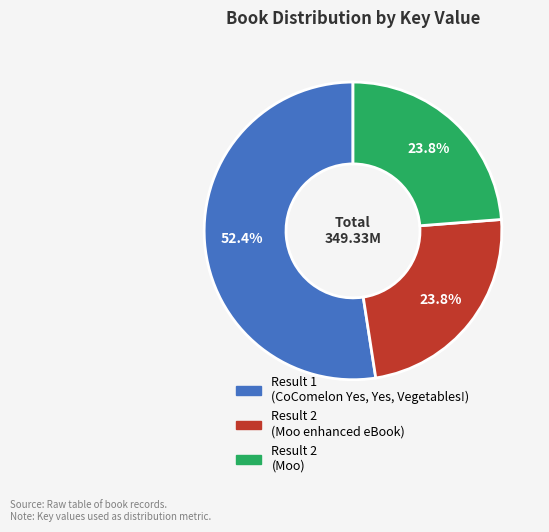

Does any single category account for the majority?

Yes